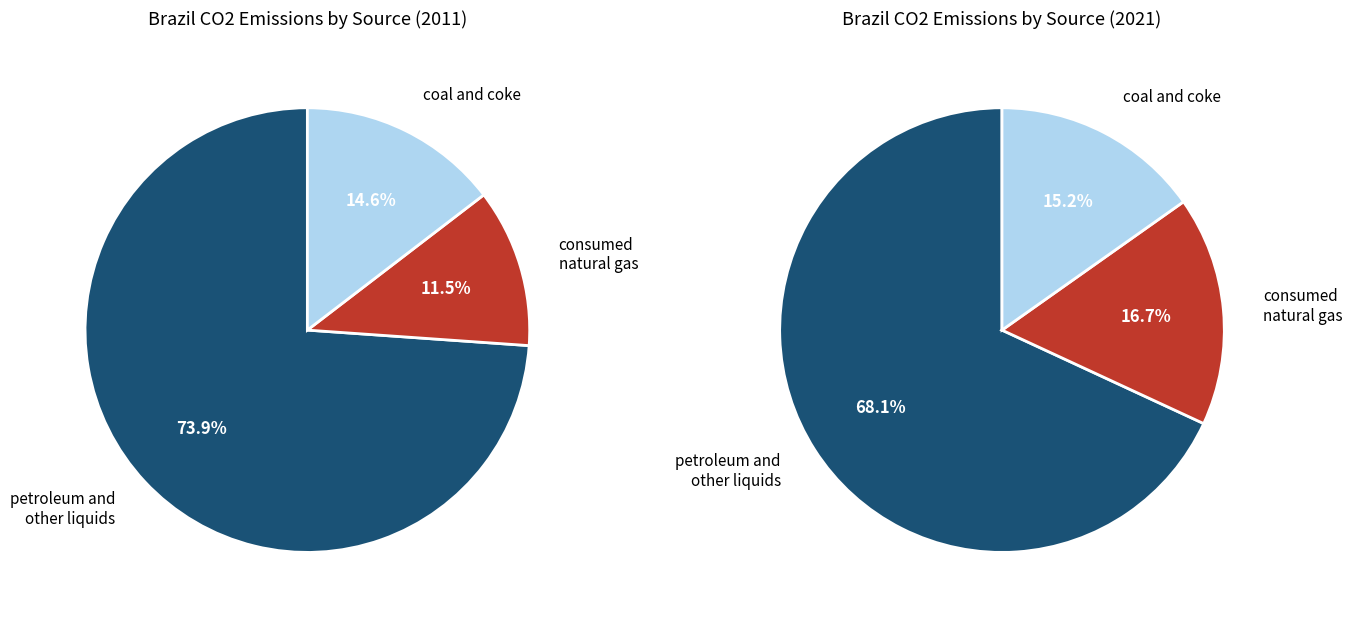

What percentage is NOT represented by consumed natural gas?

88.5%